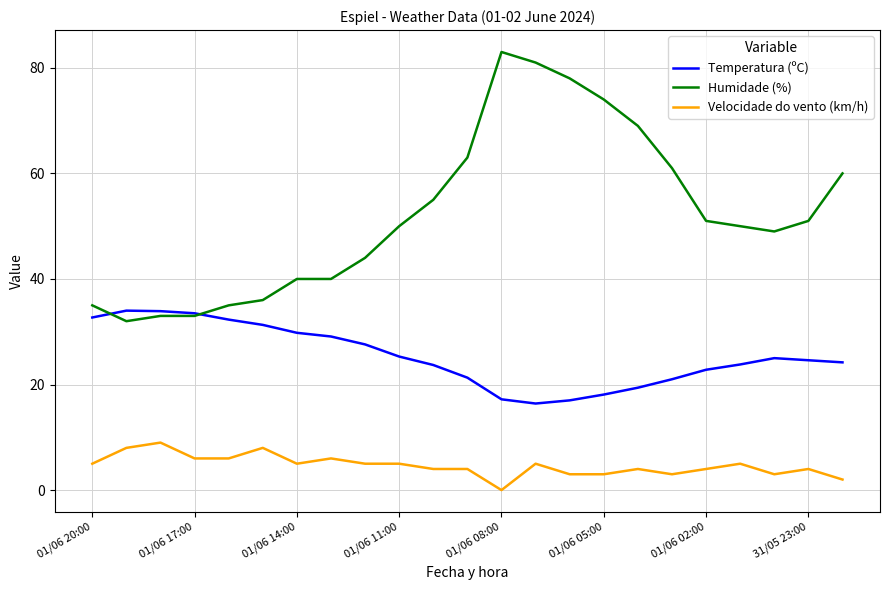

At how many categories does at least one series exceed 22?

23